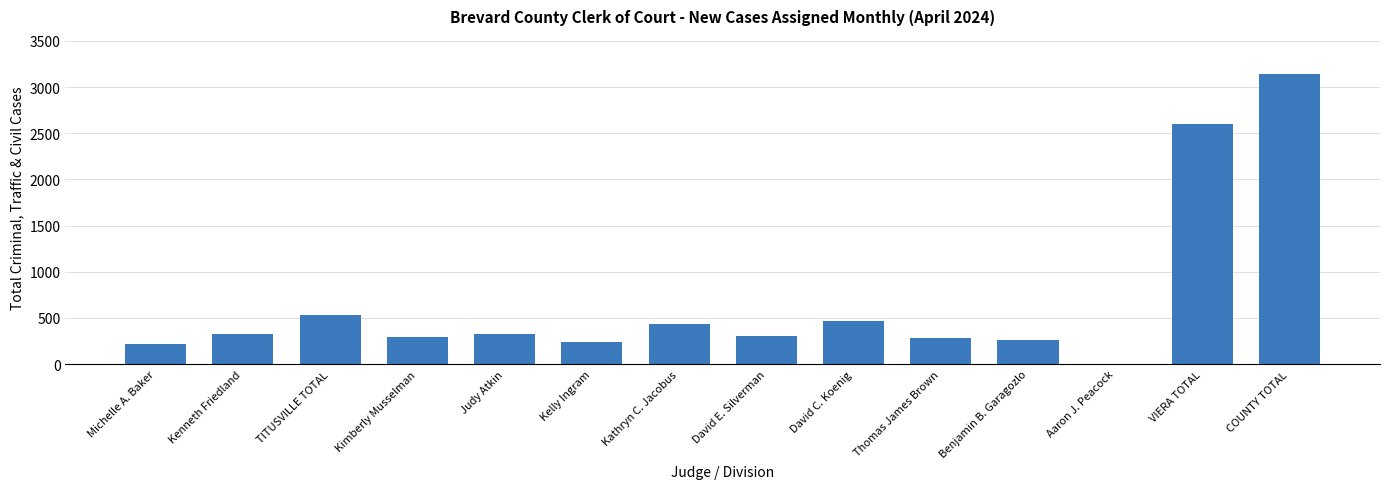

Where is the data nearest to the value 1572?

VIERA TOTAL